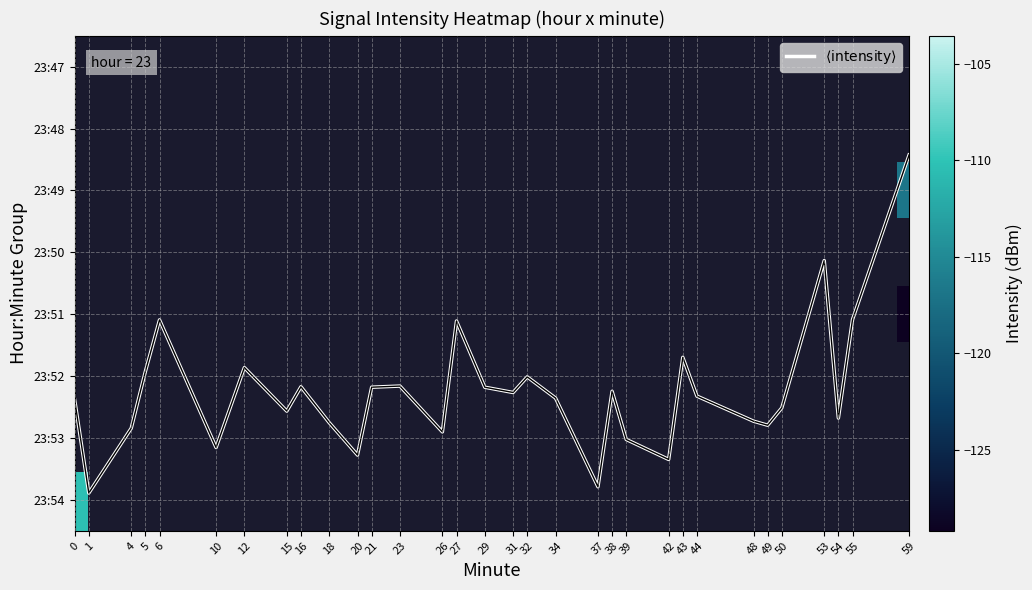

Does the chart have visible grid lines?

Yes